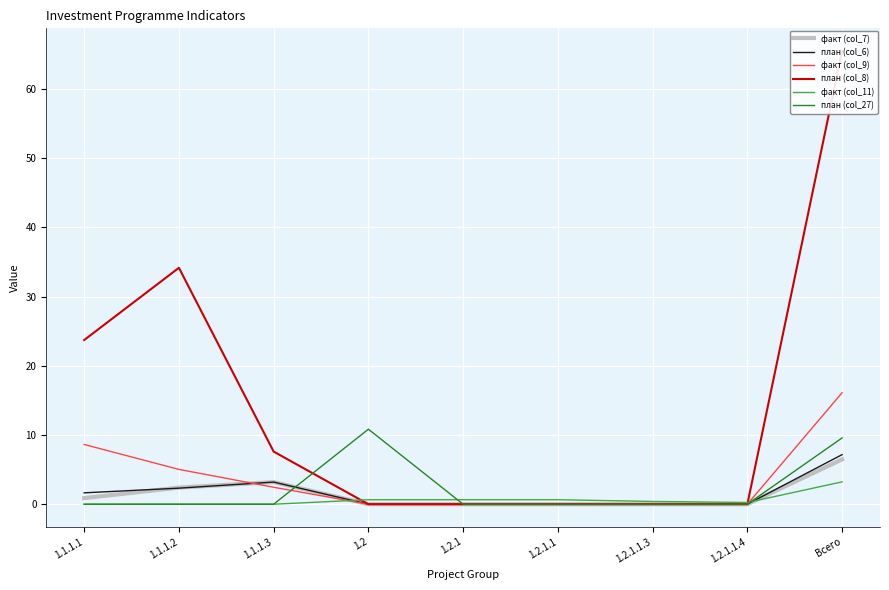

At which category does the chart reach its peak across all series?

Всего